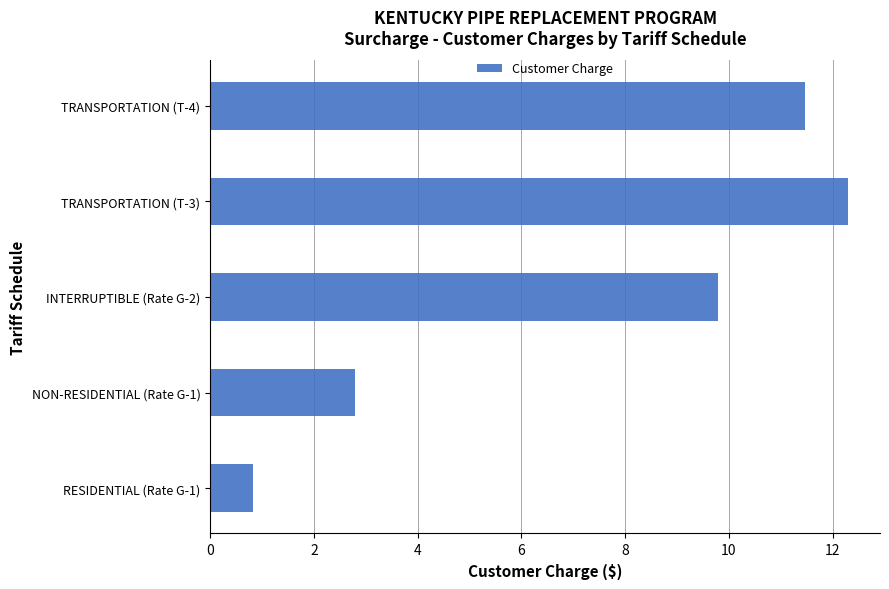

What is the maximum value shown in the chart?

12.3